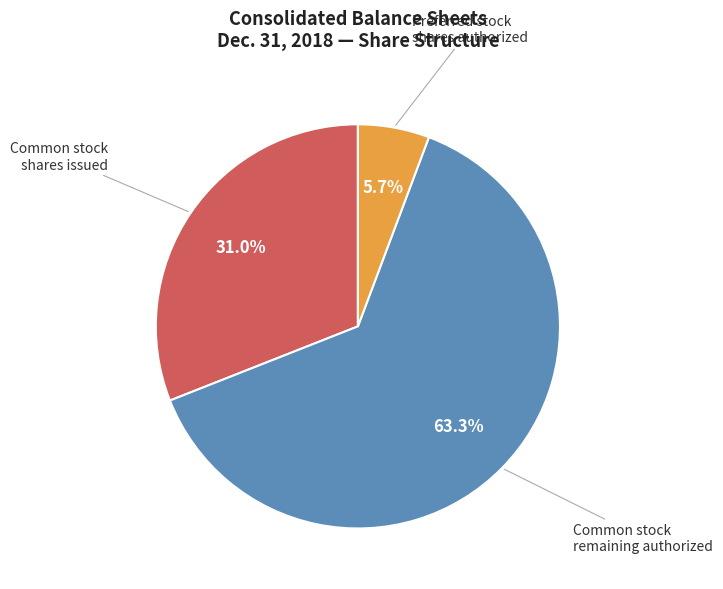

Is there a majority slice in this chart?

Yes